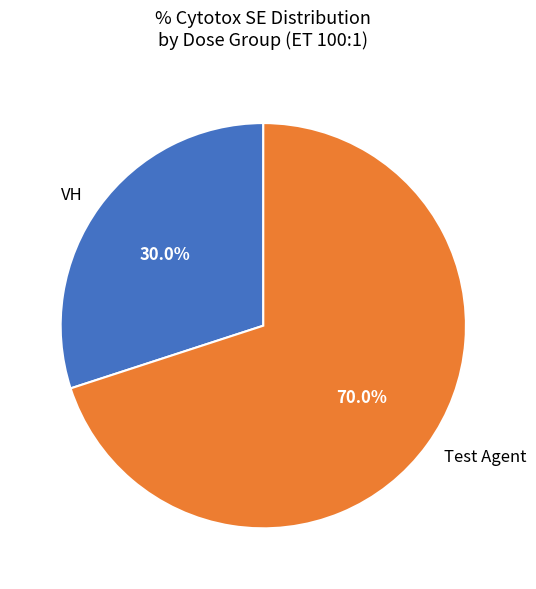

Which category has the smallest portion of the pie?

VH